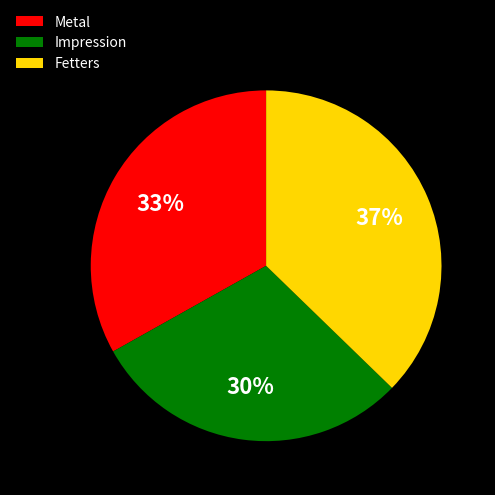

Count the number of slices in the pie.

3